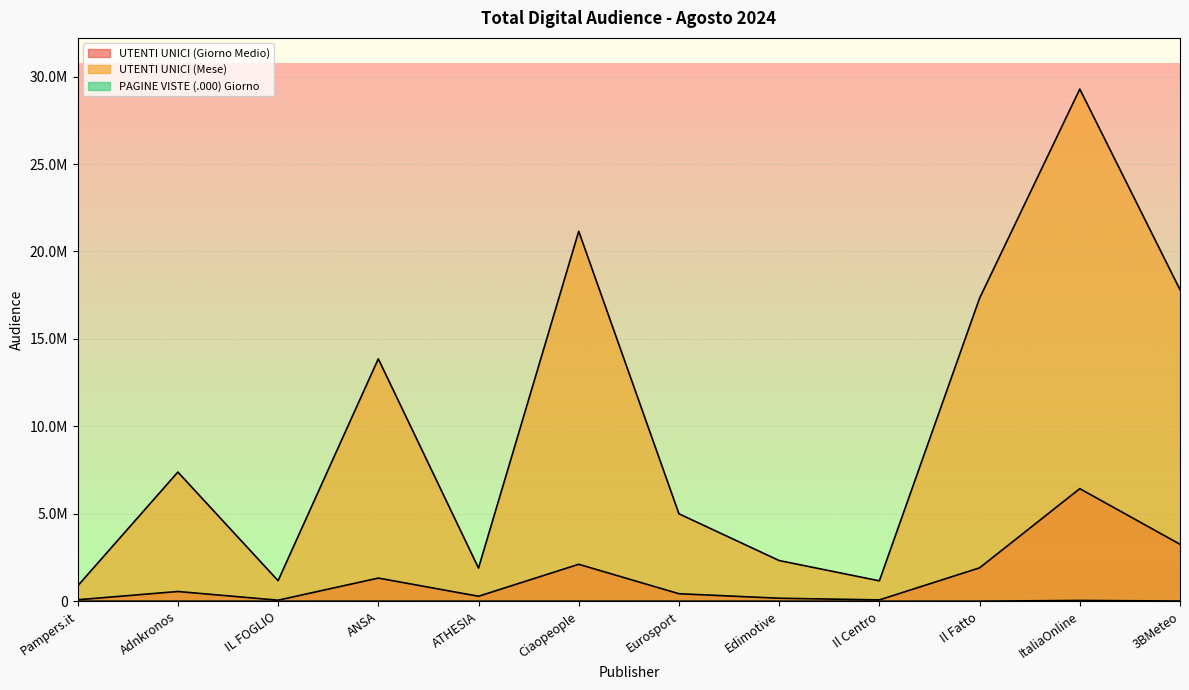

In UTENTI UNICI (Giorno Medio), how many points are higher than both neighbors (excluding endpoints)?

4